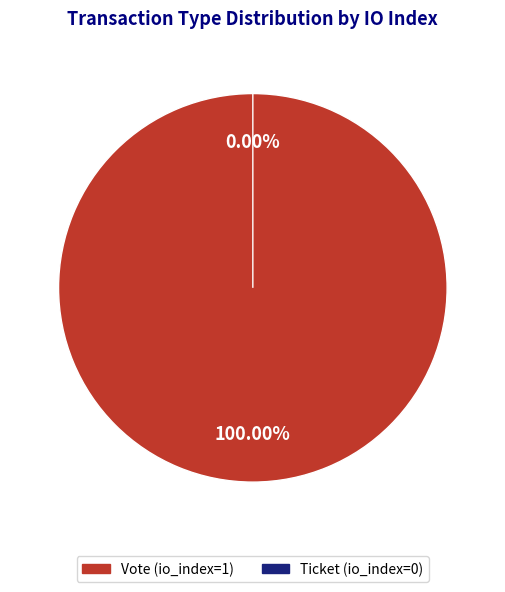

What portion of the pie excludes Ticket (io_index=0)?

100.0%